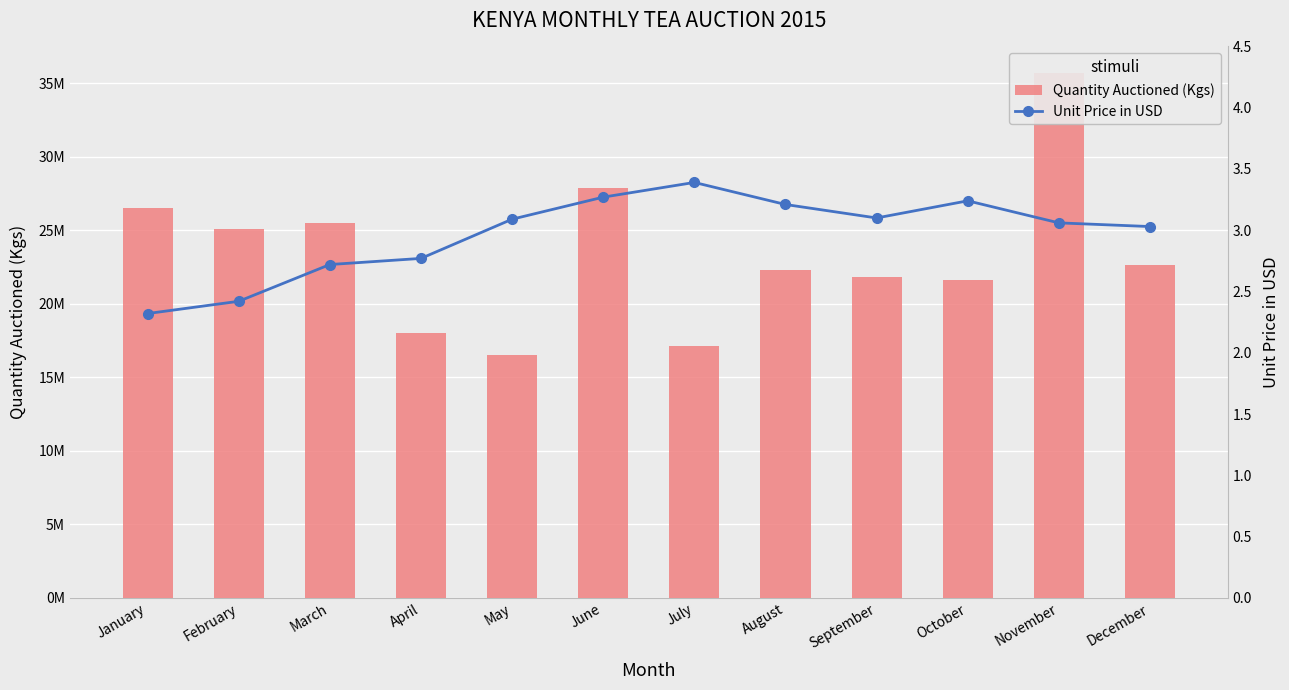

Between August and January, which is larger?

January